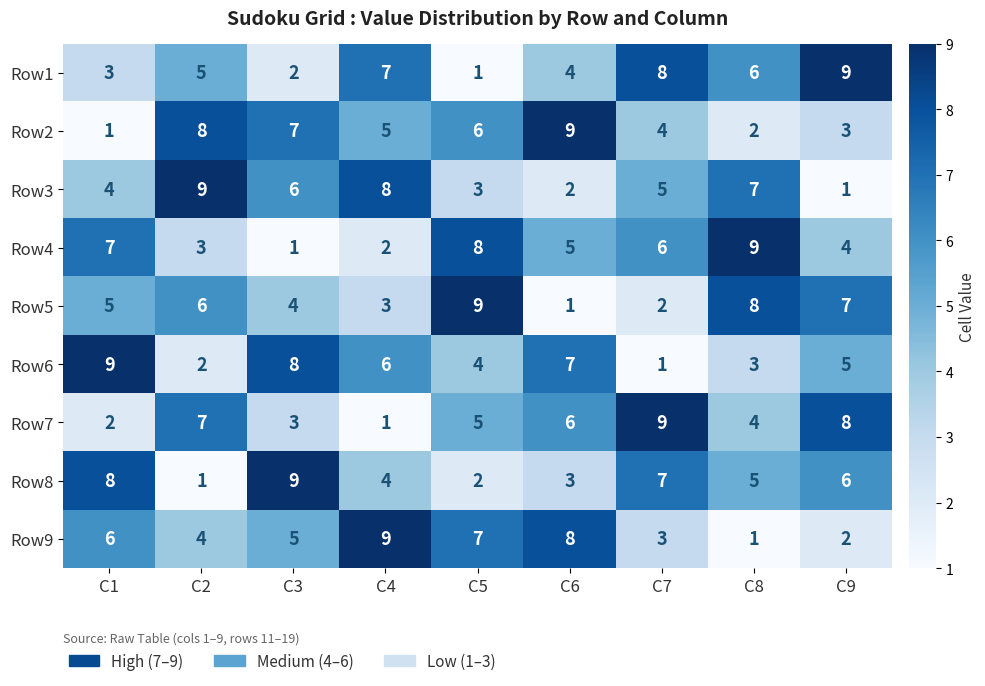

Rank the series at C7 from lowest to highest value.

Row6, Row5, Row9, Row2, Row3, Row4, Row8, Row1, Row7